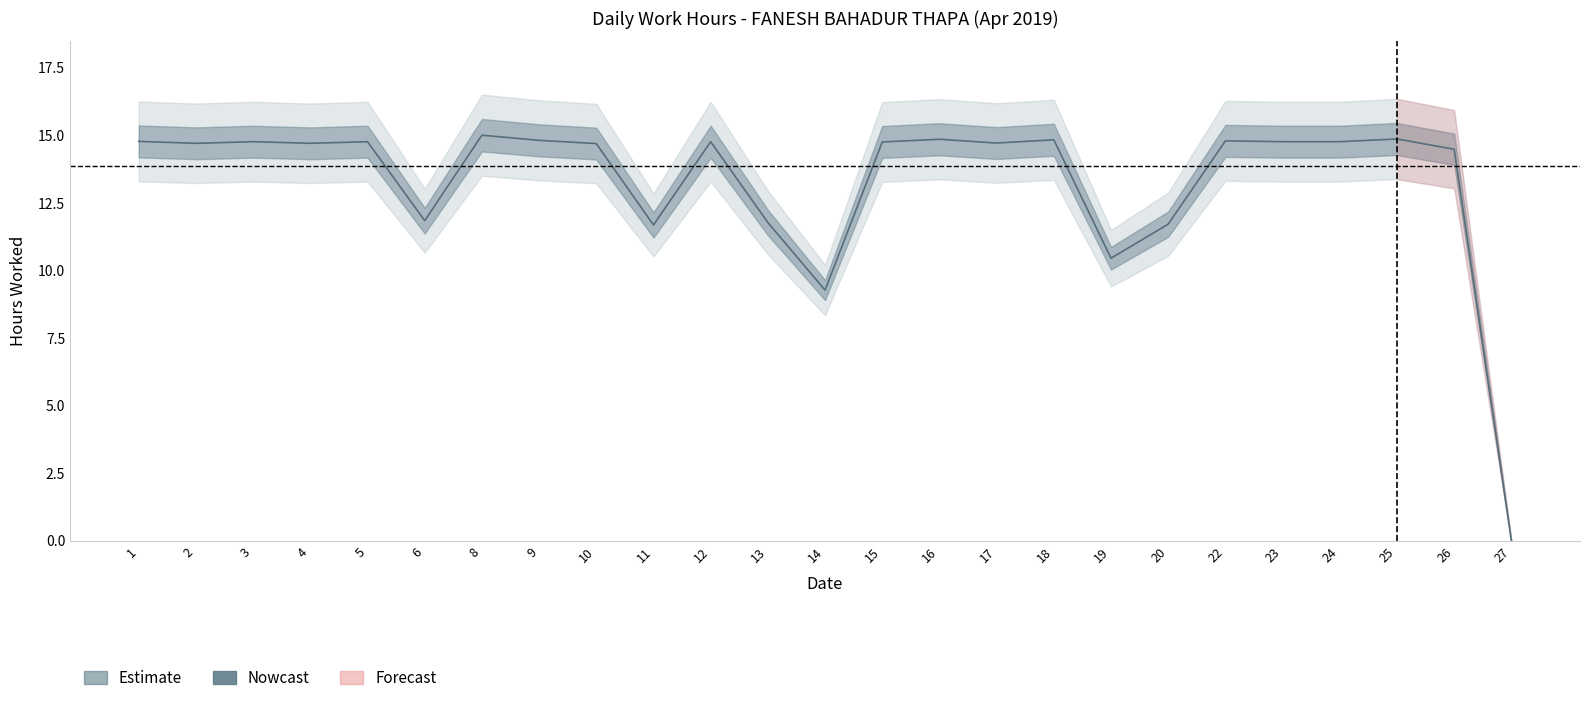

Reading left to right, transcribe all the data shown in this chart.

14.8	14.7	14.8	14.7	14.8	11.8	15.0	14.8	14.7	11.7	14.8	11.8	9.3	14.8	14.8	14.7	14.8	10.4	11.7	14.8	14.8	14.8	14.9	14.5	0.0